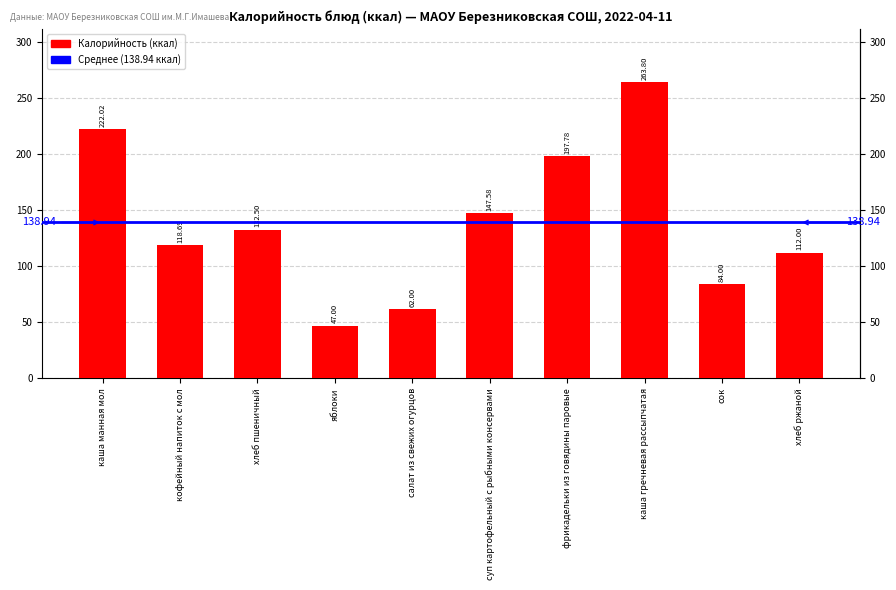

Reading left to right, transcribe all the data shown in this chart.

222.0	118.7	132.5	47.0	62.0	147.6	197.8	263.8	84.0	112.0